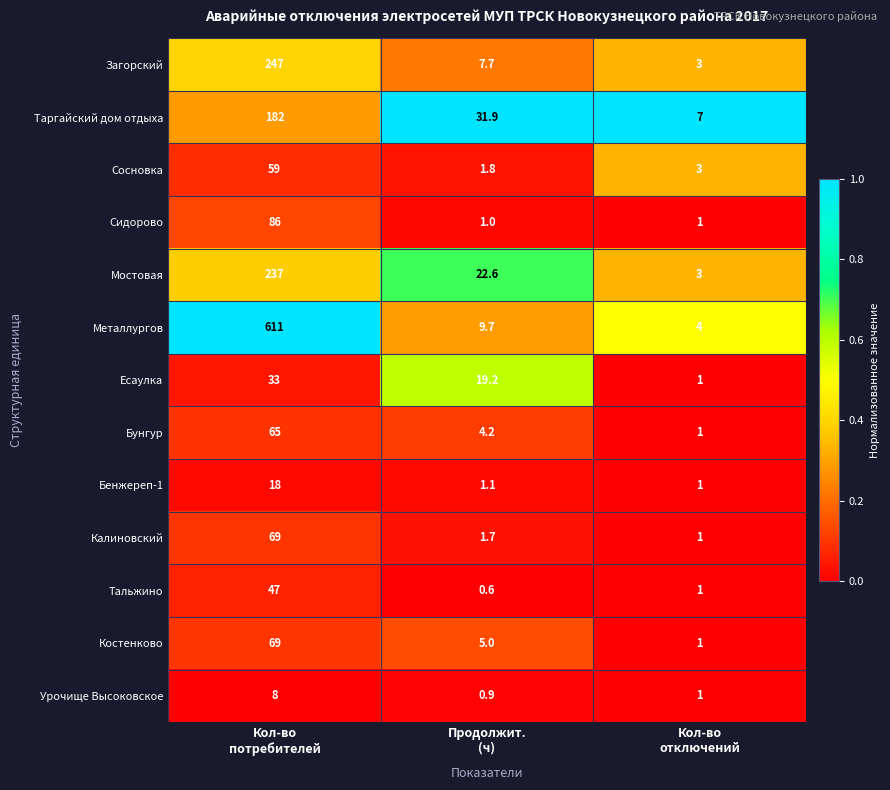

How many data points does each series have?

3